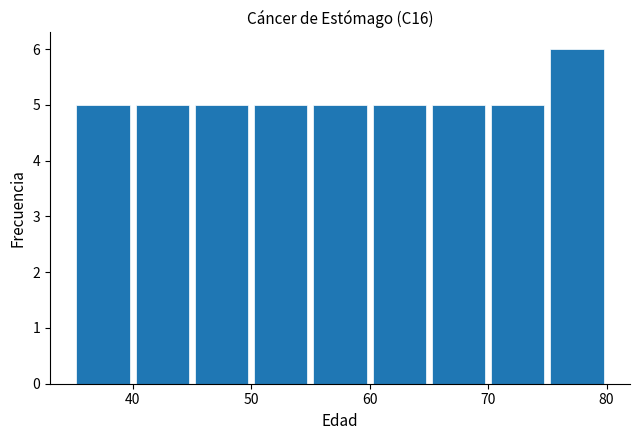

How tall is the bar that spans 55 to 60 on the x-axis? The values are not printed on the chart, so give them approximately, as read against the axis.

5